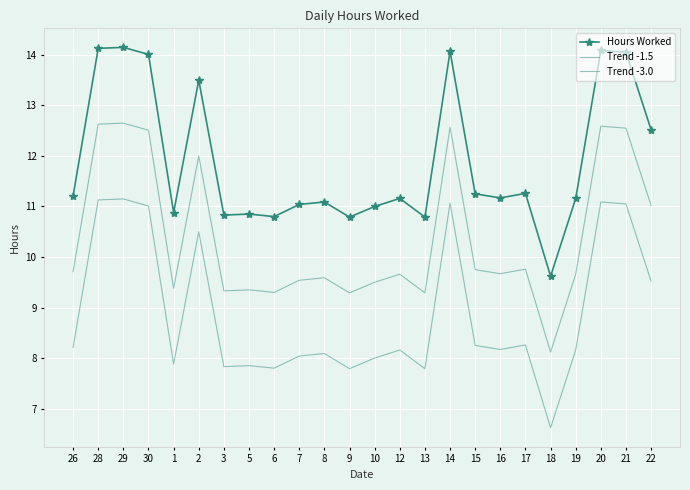

True or false: Trend -3.0 and Trend -1.5 cross at least once.

False